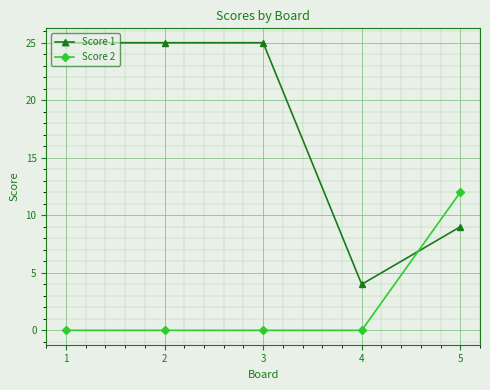

List the series in order of their peak value, lowest first.

Score 2, Score 1